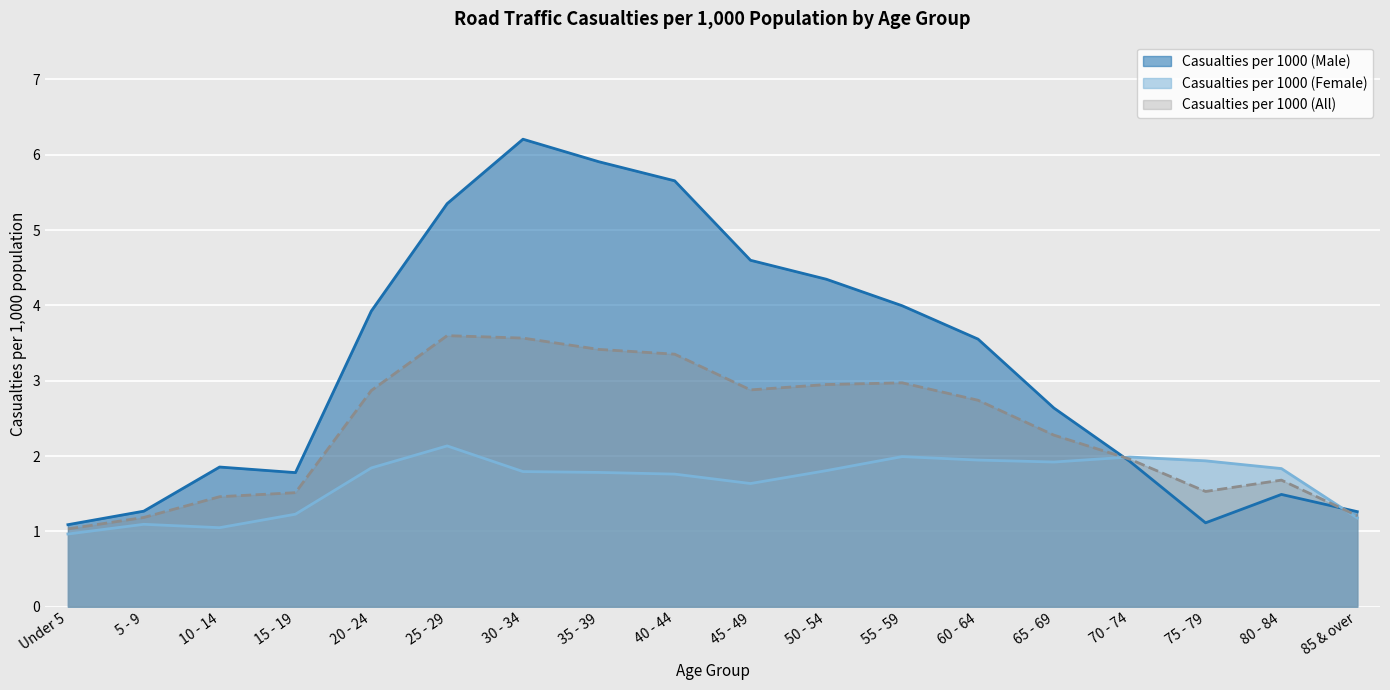

What is the difference between the highest and lowest values at 70 - 74?

0.1